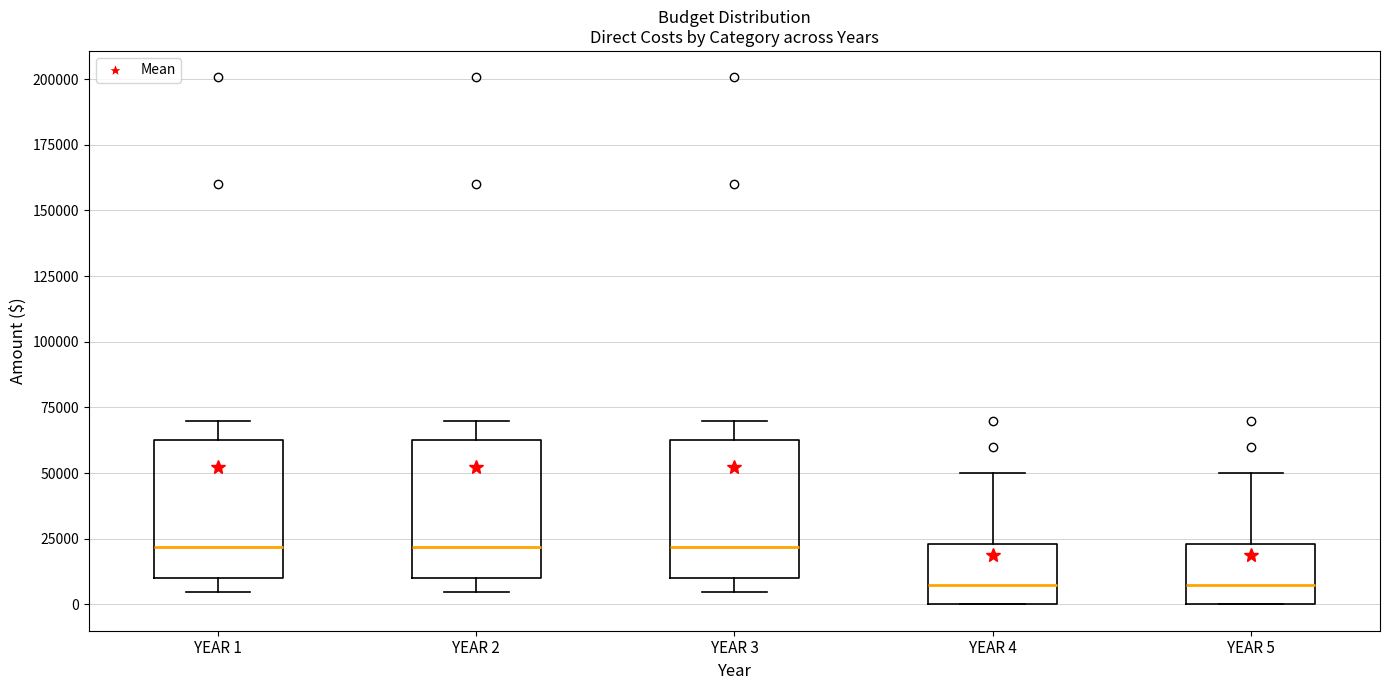

Reading left to right, read every box against the y-axis: the position of its median line, the range the box covers, and the ends of its whiskers. The values are not printed on the chart, so give them approximately, as read against the axis.

YEAR 1: median 20000, box 10000 to 65000, whiskers 5000 to 70000
YEAR 2: median 20000, box 10000 to 65000, whiskers 5000 to 70000
YEAR 3: median 20000, box 10000 to 65000, whiskers 5000 to 70000
YEAR 4: median 10000, box 0 to 25000, whiskers 0 to 50000
YEAR 5: median 10000, box 0 to 25000, whiskers 0 to 50000